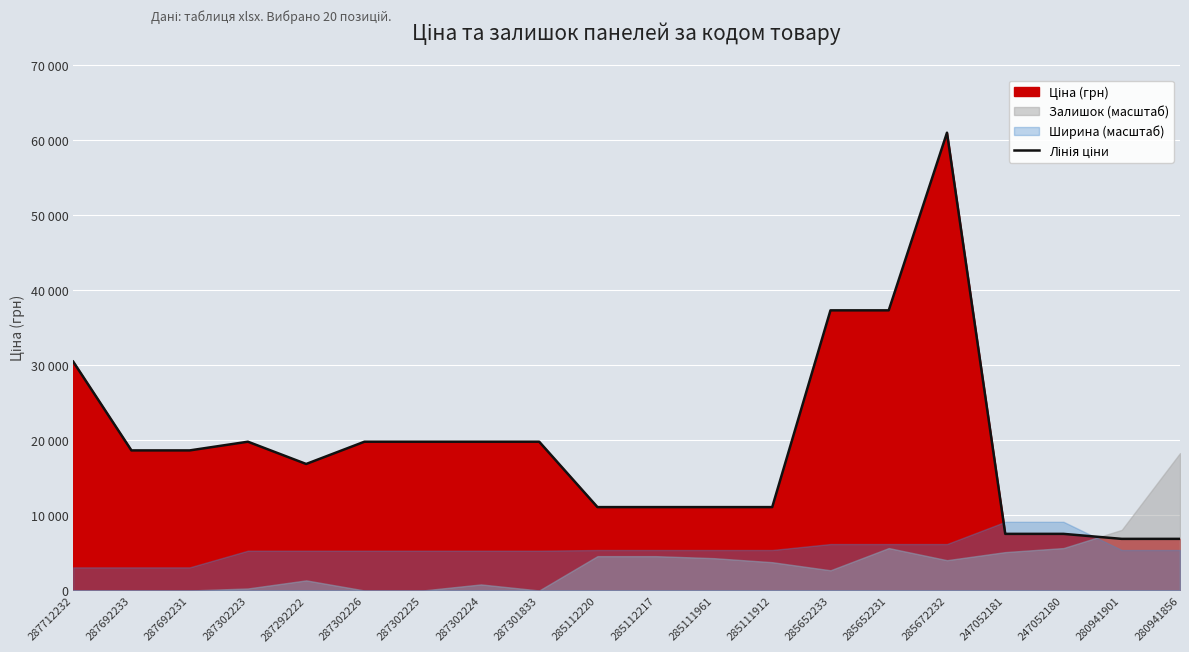

List the labels in order of value, smallest first.

280941901, 280941856, 247052181, 247052180, 285112220, 285112217, 285111961, 285111912, 287292222, 287692233, 287692231, 287302223, 287302226, 287302225, 287302224, 287301833, 287712232, 285652233, 285652231, 285672232